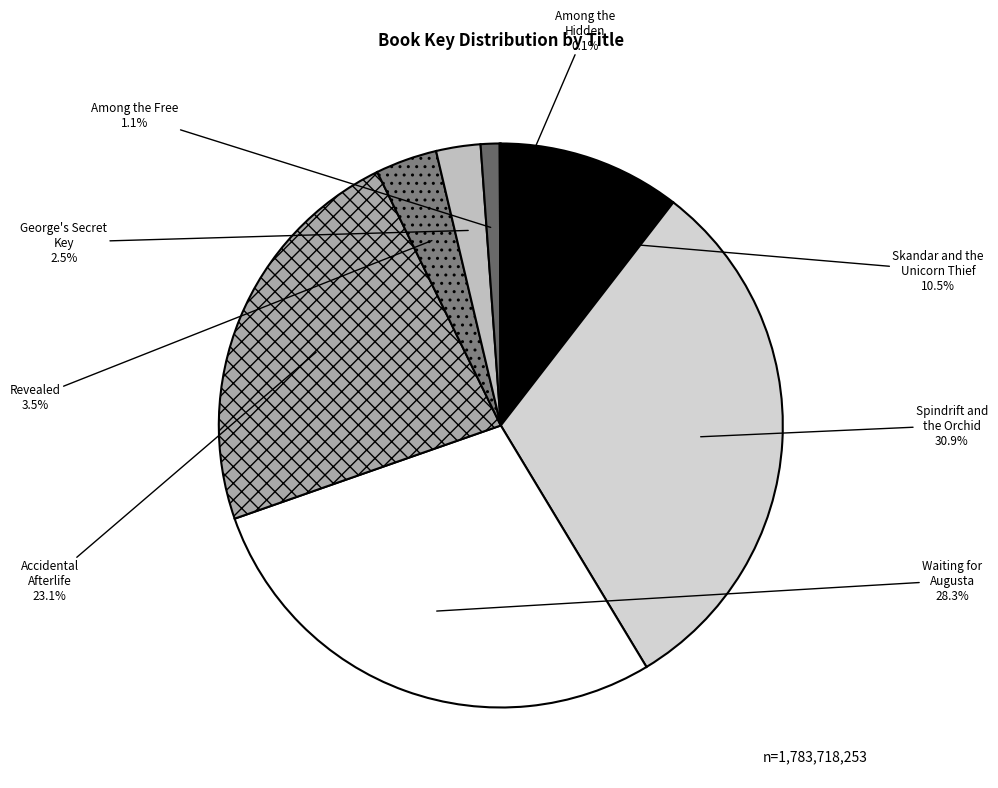

Which category has the biggest portion of the pie?

Spindrift and the Orchid